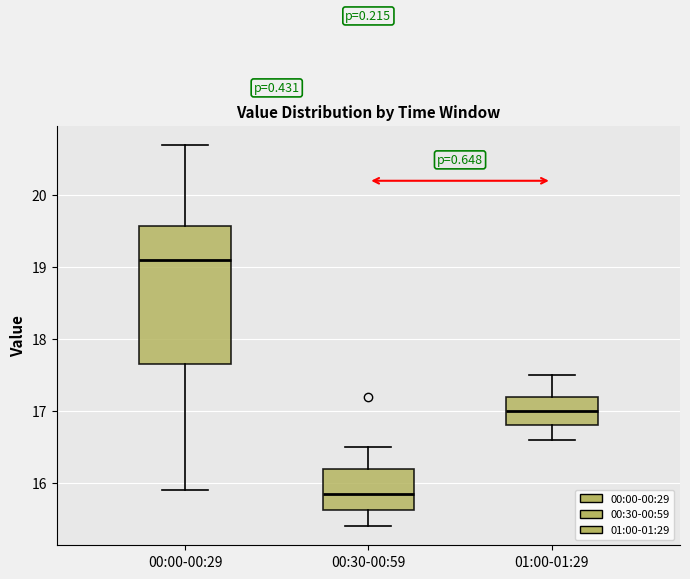

Which box has the lowest median line?

00:30-00:59